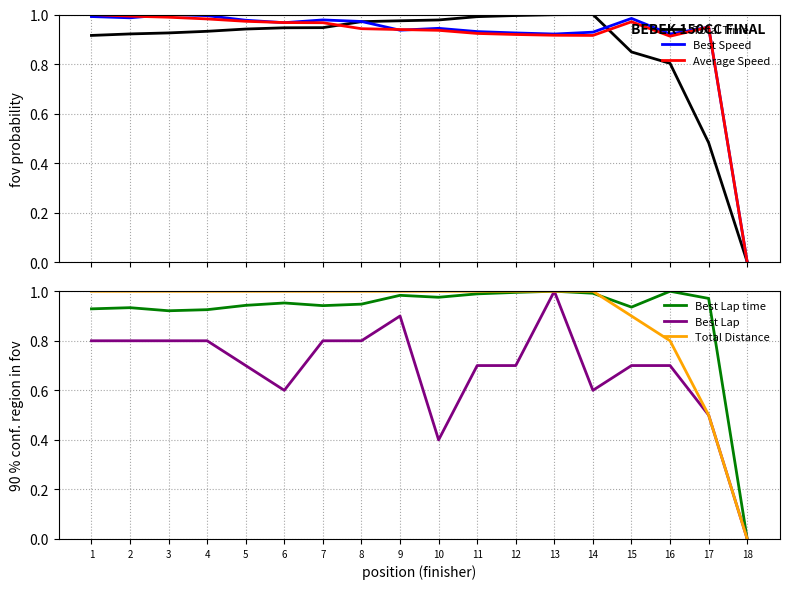

True or false: Total Time and Best Lap time intersect in this chart.

True